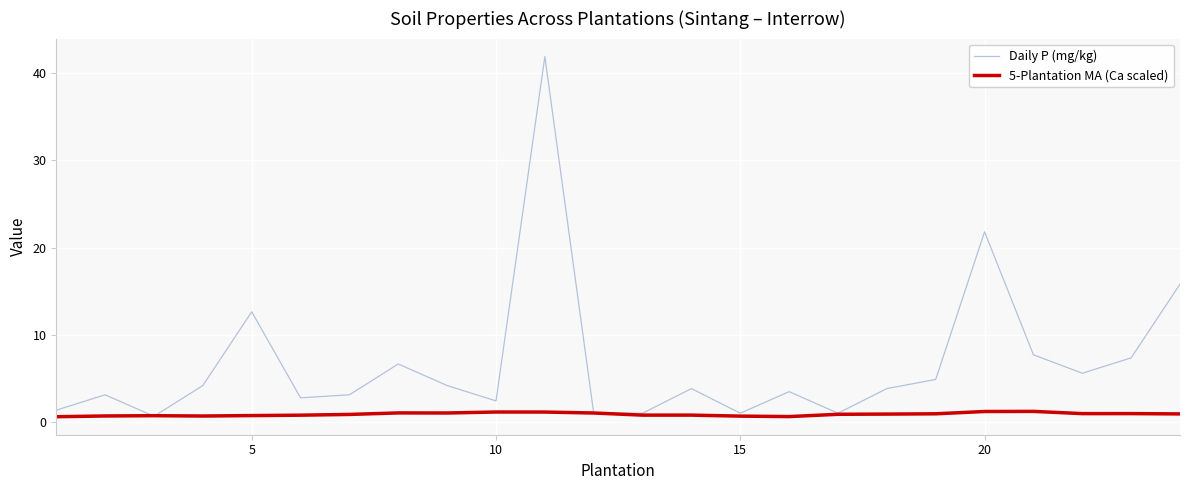

What is the greatest value displayed?

41.9